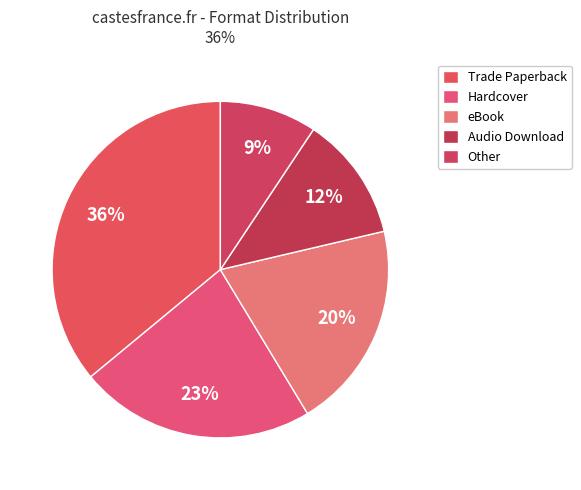

Does any single category account for the majority?

No